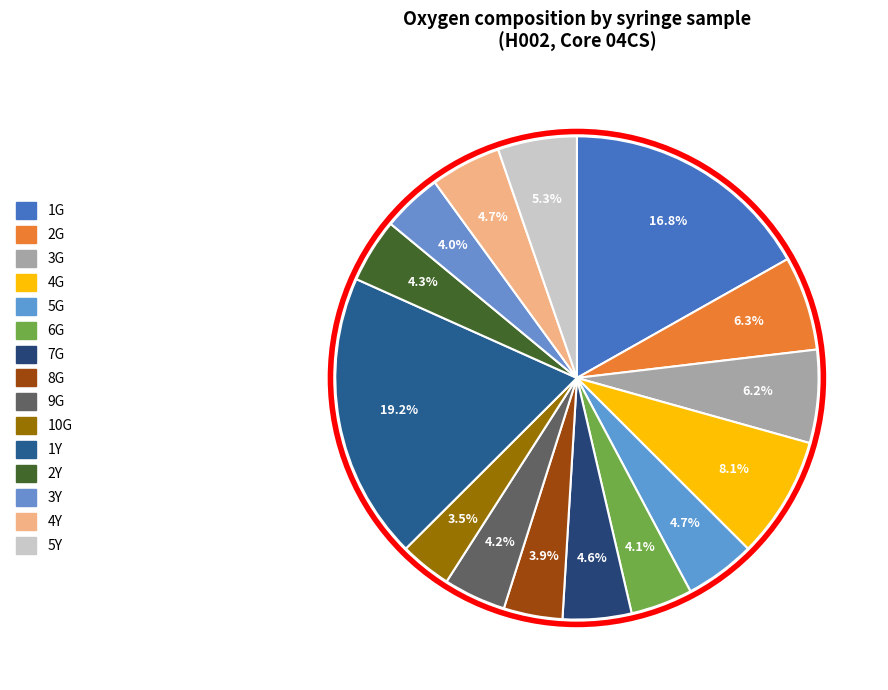

What percentage do 7G and 5Y together represent?

9.9%